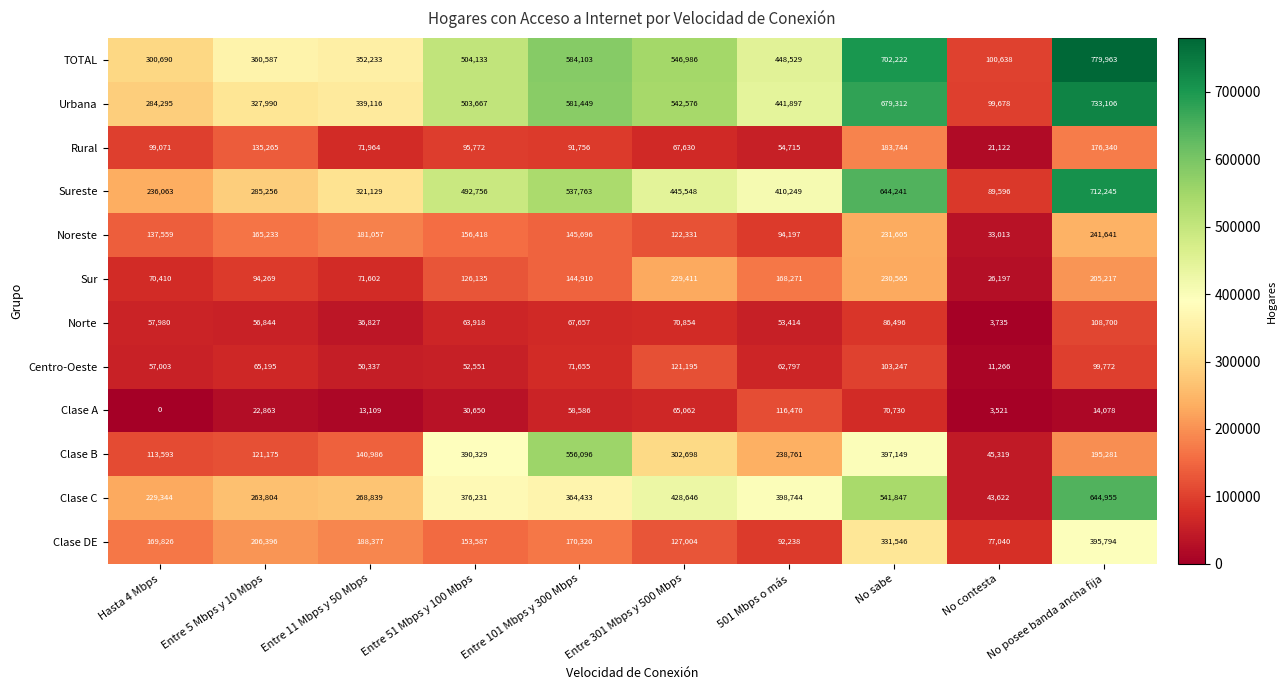

Is the value of Sur at No contesta greater than the value of Clase DE at Entre 11 Mbps y 50 Mbps?

No